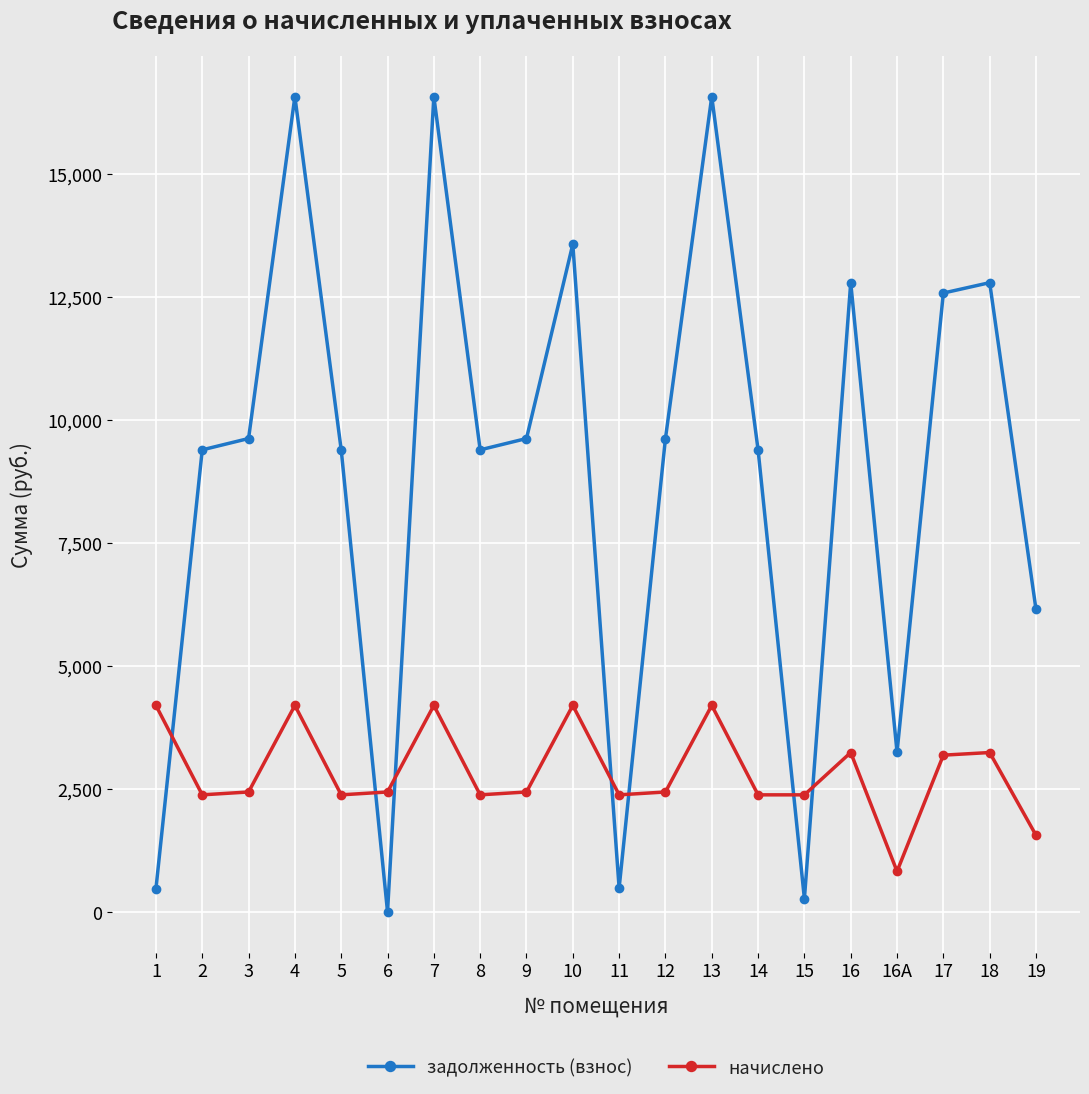

List the series in order of their peak value, highest first.

задолженность (взнос), начислено